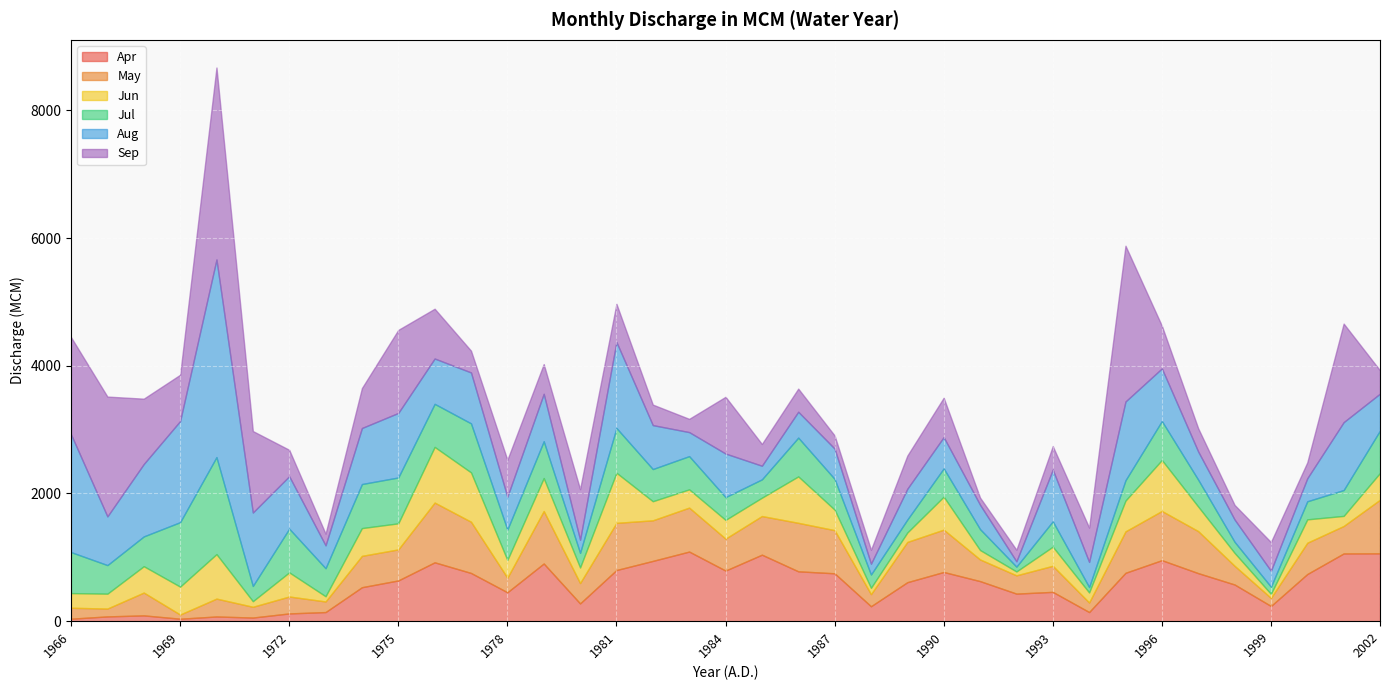

Reading right to left, extract all data points from this chart.

Apr: 1062.5	1060.9	738.5	237.9	574.4	752.1	955.5	757.6	142.8	459.0	431.6	627.4	770.4	610.6	233.9	749.8	781.0	1041.5	792.5	1090.2	943.9	801.0	278.1	903.5	452.8	755.1	922.0	638.2	532.0	142.5	121.4	56.8	73.6	38.4	90.8	74.6	38.9
May: 840.0	429.9	490.2	126.6	293.2	658.2	770.7	649.2	149.7	408.4	286.3	339.4	663.3	630.6	189.6	675.8	759.4	605.2	500.3	688.5	635.7	738.8	319.0	822.4	228.4	802.4	935.5	486.2	491.0	166.2	265.1	168.7	279.8	65.5	357.4	123.1	171.2
Jun: 419.2	157.8	366.0	62.7	202.2	384.5	798.3	481.5	156.9	299.1	60.4	147.6	516.3	147.6	98.6	321.2	726.9	287.1	293.3	285.6	298.9	784.9	243.7	515.3	276.6	772.8	871.9	407.9	434.8	81.6	377.9	87.2	696.6	437.1	412.8	232.9	229.5
Jul: 664.5	405.0	283.1	112.3	173.4	421.0	610.5	318.9	85.2	397.4	75.9	327.6	443.2	202.9	208.7	481.4	607.6	287.2	357.0	520.5	504.0	701.1	229.4	577.1	476.9	767.9	674.6	718.6	690.2	438.9	684.5	238.9	1519.7	1009.4	466.4	447.5	642.0
Aug: 578.0	1063.6	360.8	249.2	349.3	441.1	823.9	1233.6	393.4	809.6	83.4	381.6	489.7	482.4	169.4	474.7	405.4	213.6	682.5	376.4	688.3	1347.5	205.6	743.1	514.3	797.5	709.8	1010.7	877.4	358.5	821.3	1149.8	3095.5	1583.8	1134.3	762.7	1843.8
Sep: 363.7	1543.8	248.7	450.2	228.3	363.5	668.4	2439.5	537.7	368.6	180.7	111.8	616.6	518.9	217.6	205.6	361.8	340.5	888.1	207.4	321.2	596.8	791.8	464.9	577.8	341.0	779.8	1300.6	625.6	182.6	413.9	1276.6	3006.3	724.9	1023.1	1876.8	1522.5